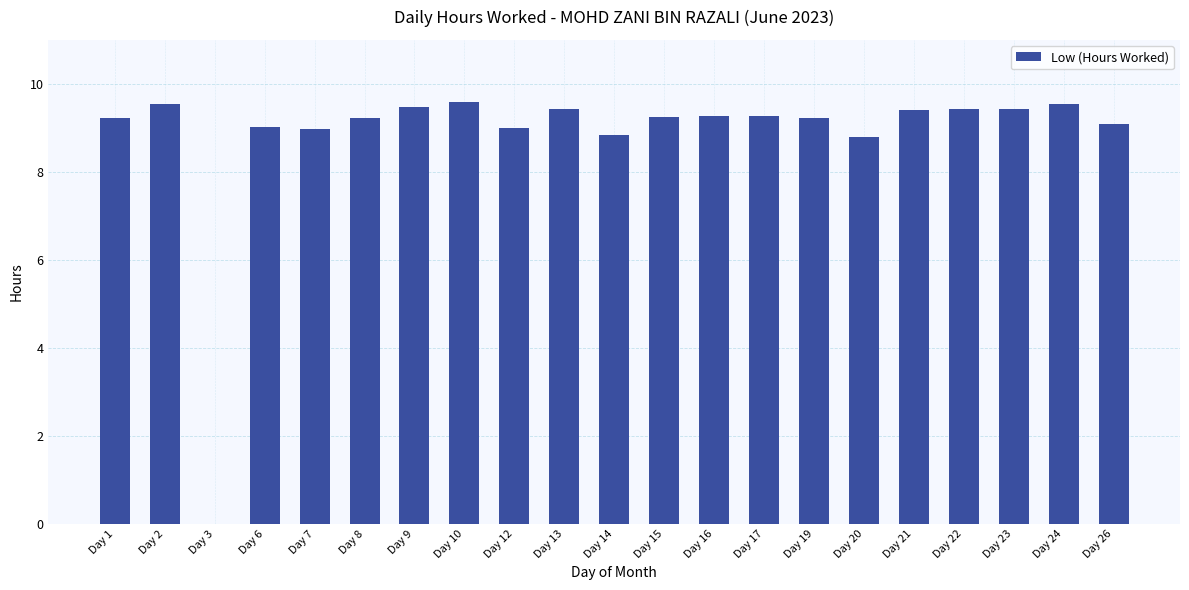

What is the maximum value shown in the chart?

9.6